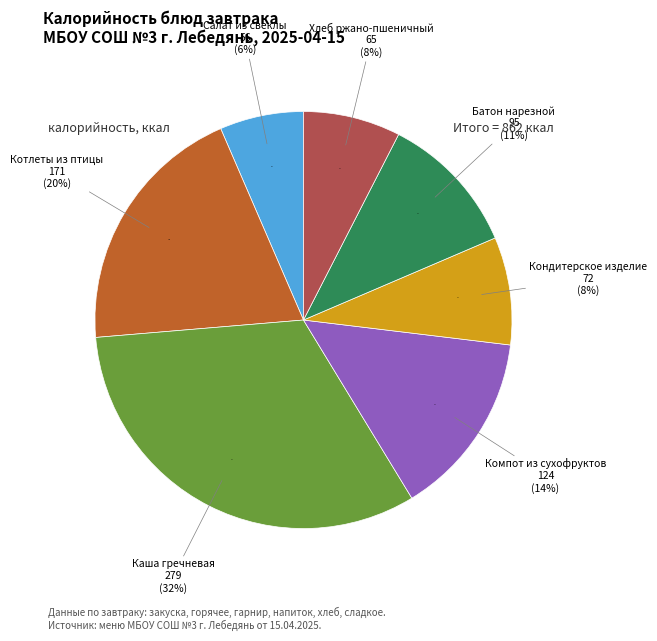

To the nearest percent, what portion does Салат из свеклы represent?

6%